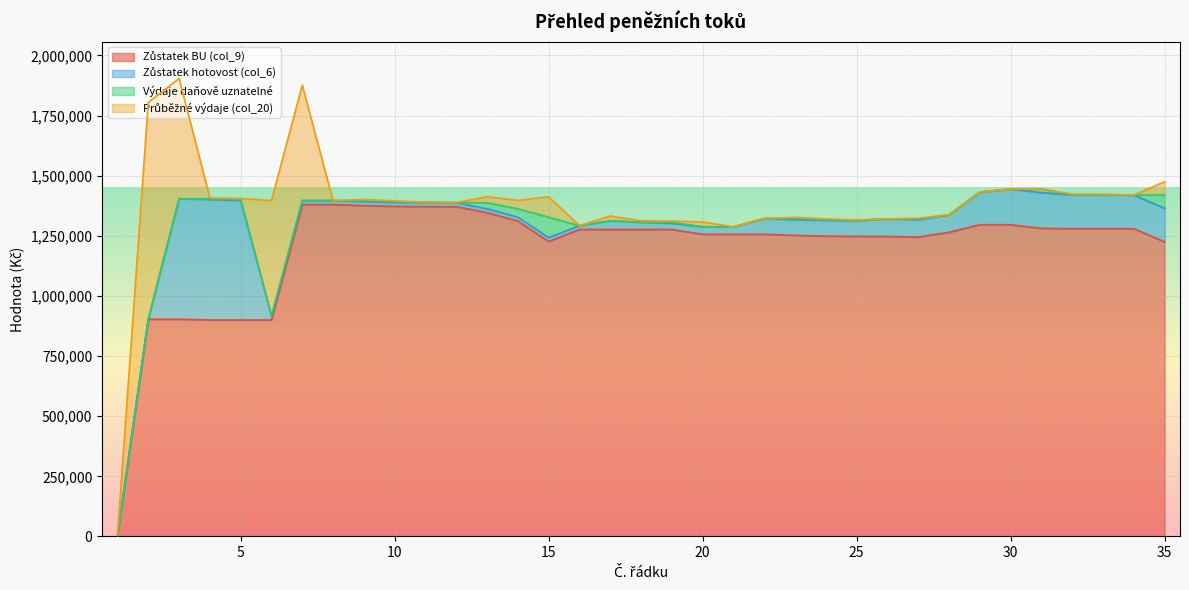

What is the value of the Zůstatek hotovost (col_6) point at the 27th from the left?

72640